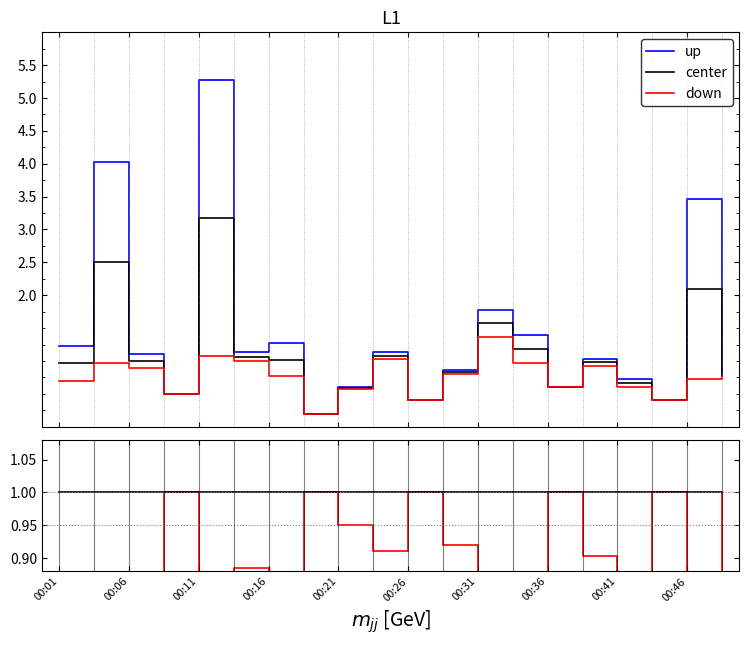

What is the highest value of the center series?

1.0